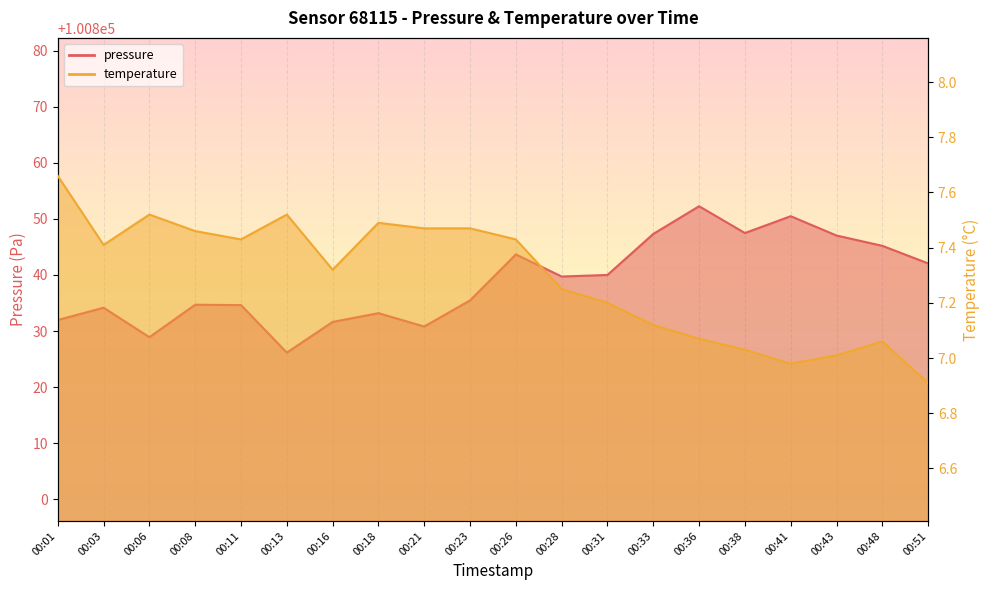

What is the maximum value shown in the chart?

100852.2